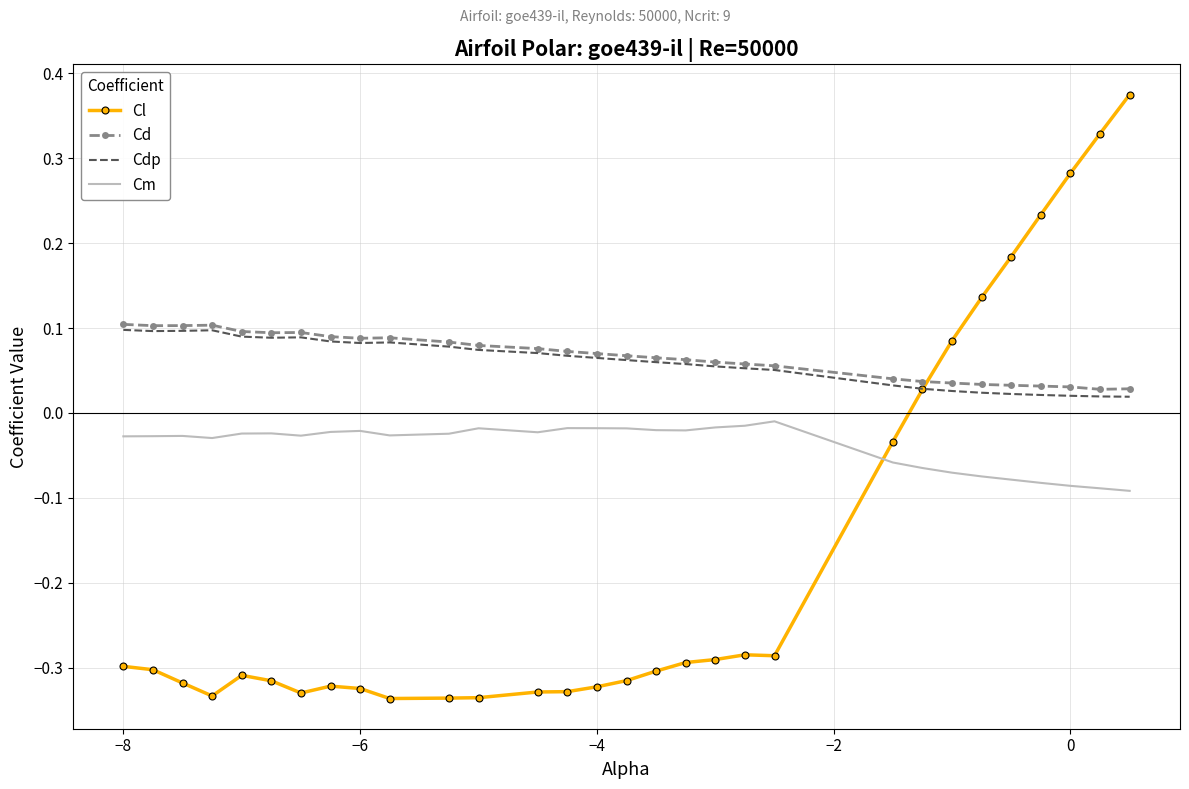

After their last crossing, which series has the higher values: Cd or Cl?

Cl